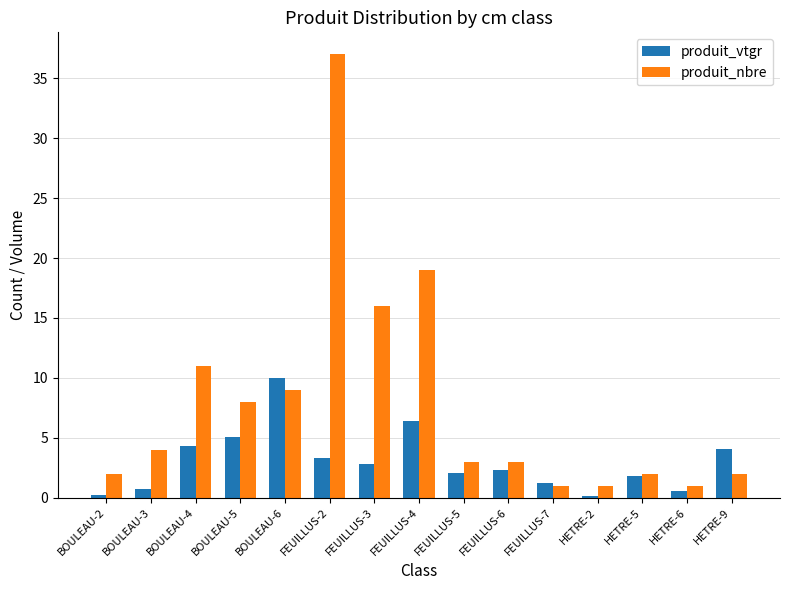

Which series has the largest total across all categories?

produit_nbre